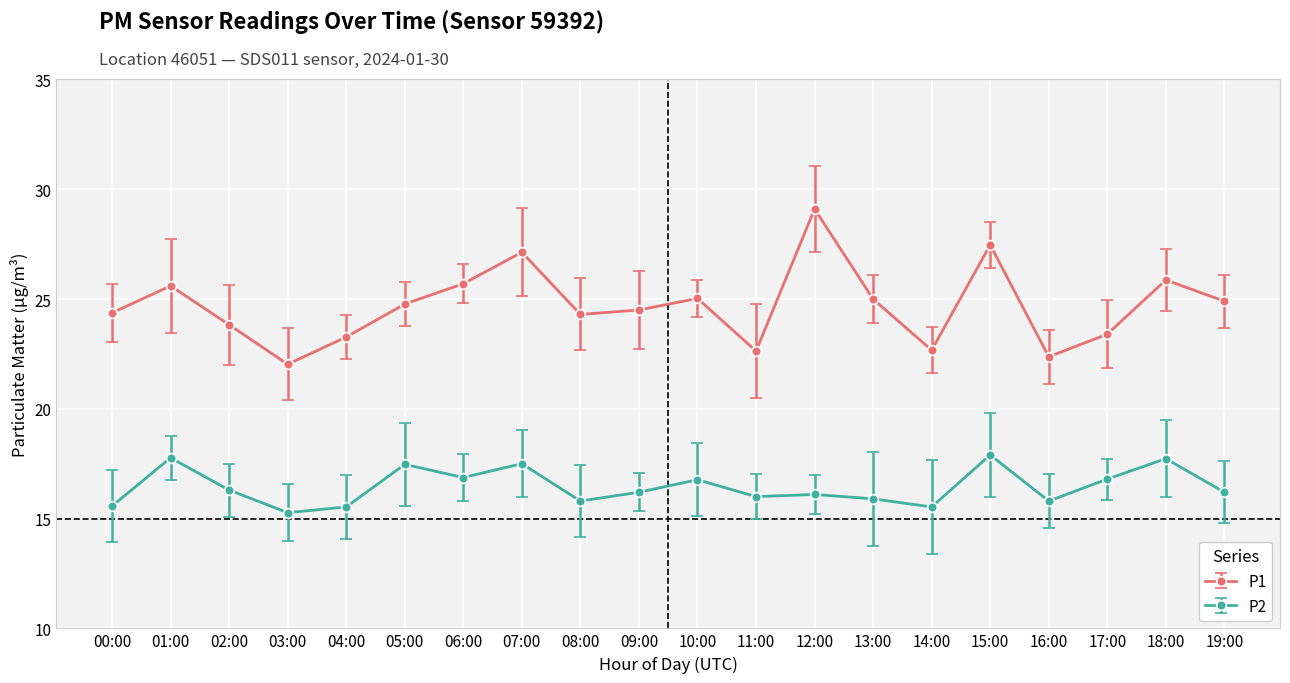

Rank the series at 00:00 from lowest to highest value.

P2, P1